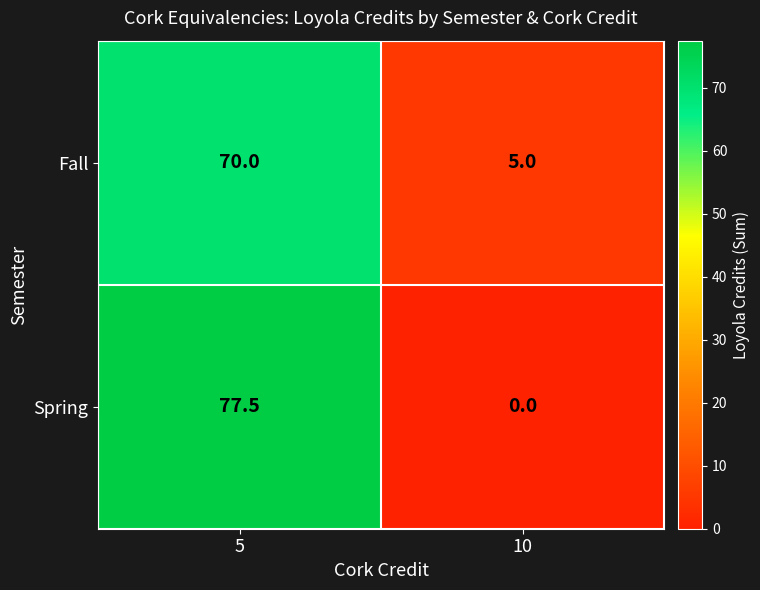

Which series has the widest spread of values?

Spring